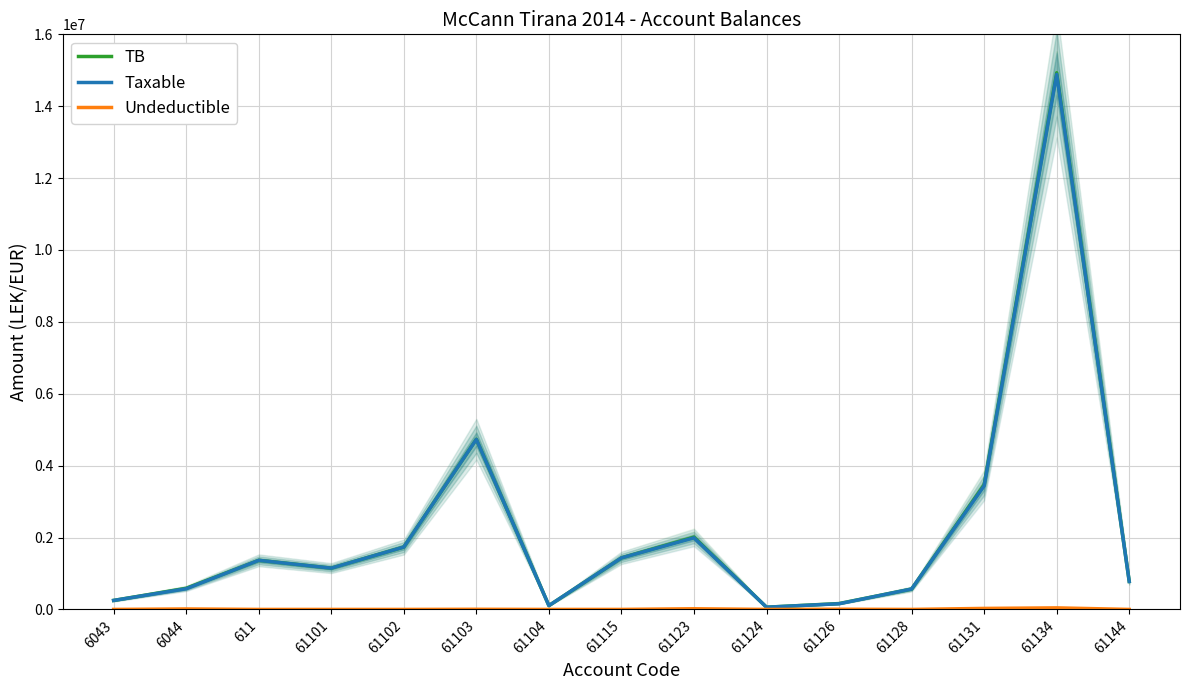

Rank the series at 61102 from lowest to highest value.

Undeductible, TB, Taxable